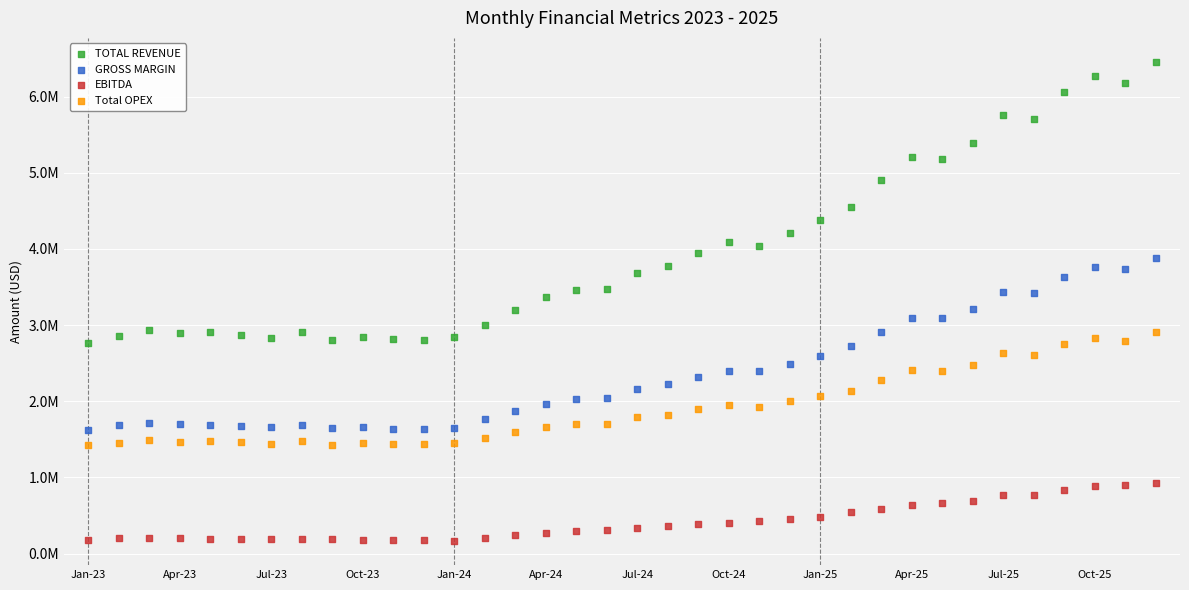

Which series has the widest spread of Y values?

TOTAL REVENUE